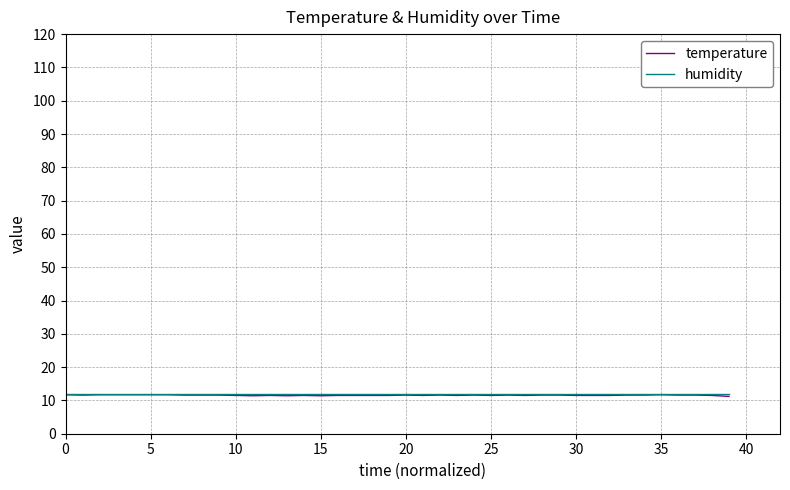

Which series has the widest spread of values?

temperature